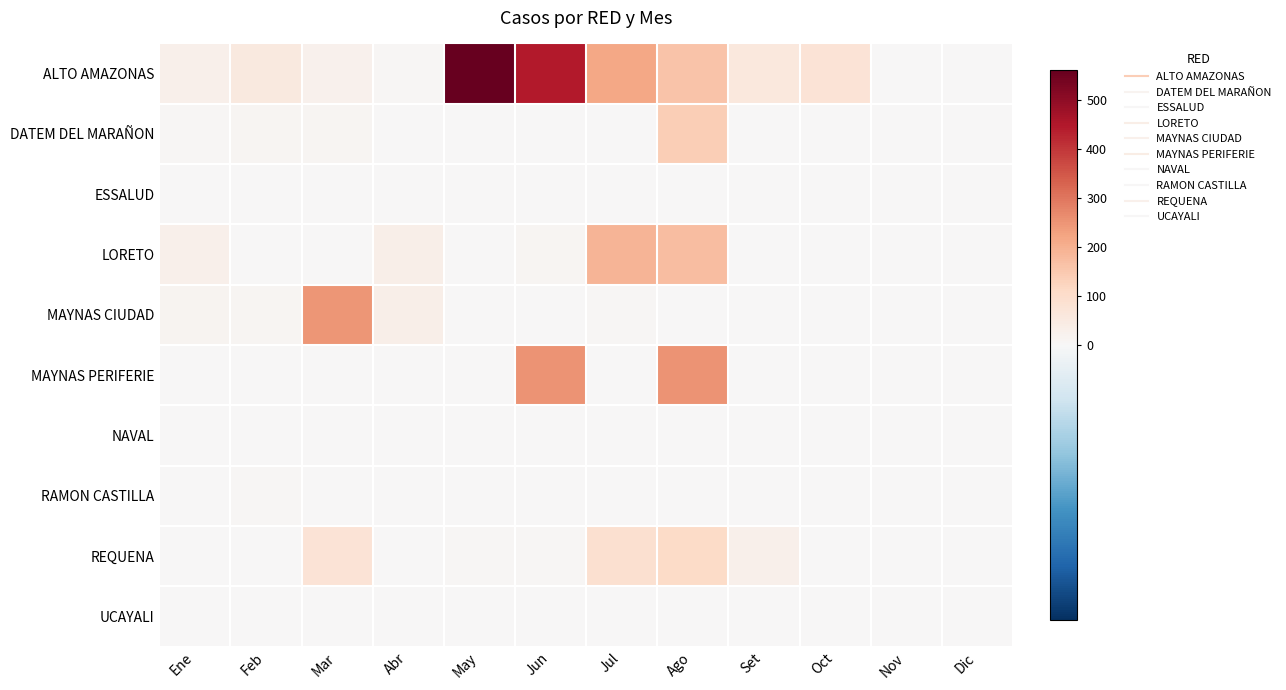

Reading left to right, extract all data points from this chart.

ALTO AMAZONAS: Ene=30	Feb=57	Mar=25	Abr=8	May=563	Jun=447	Jul=218	Ago=160	Set=58	Oct=76	Nov=0	Dic=0
DATEM DEL MARAÑON: Ene=8	Feb=10	Mar=9	Abr=2	May=0	Jun=0	Jul=0	Ago=139	Set=0	Oct=0	Nov=0	Dic=0
ESSALUD: Ene=0	Feb=0	Mar=0	Abr=0	May=0	Jun=0	Jul=0	Ago=0	Set=0	Oct=0	Nov=0	Dic=0
LORETO: Ene=29	Feb=0	Mar=0	Abr=35	May=2	Jun=13	Jul=193	Ago=175	Set=0	Oct=0	Nov=0	Dic=0
MAYNAS CIUDAD: Ene=15	Feb=13	Mar=248	Abr=35	May=0	Jun=1	Jul=7	Ago=2	Set=2	Oct=0	Nov=0	Dic=0
MAYNAS PERIFERIE: Ene=0	Feb=0	Mar=0	Abr=0	May=0	Jun=253	Jul=1	Ago=254	Set=0	Oct=0	Nov=0	Dic=0
NAVAL: Ene=0	Feb=0	Mar=0	Abr=0	May=0	Jun=0	Jul=0	Ago=0	Set=0	Oct=0	Nov=0	Dic=0
RAMON CASTILLA: Ene=0	Feb=5	Mar=4	Abr=0	May=0	Jun=0	Jul=1	Ago=0	Set=0	Oct=0	Nov=0	Dic=0
REQUENA: Ene=0	Feb=0	Mar=77	Abr=2	May=7	Jun=6	Jul=92	Ago=106	Set=27	Oct=0	Nov=0	Dic=0
UCAYALI: Ene=0	Feb=0	Mar=0	Abr=0	May=0	Jun=0	Jul=0	Ago=0	Set=0	Oct=0	Nov=0	Dic=0